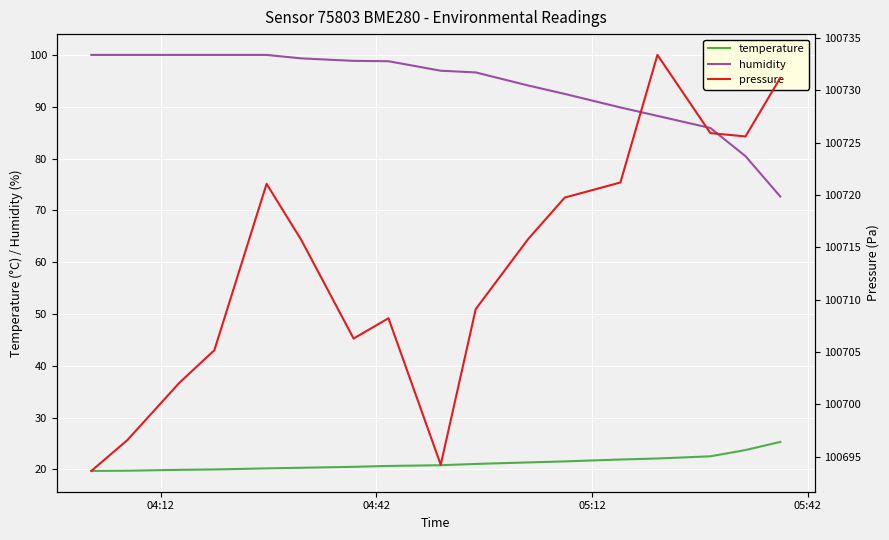

True or false: pressure has more than 2 interior local peaks.

True